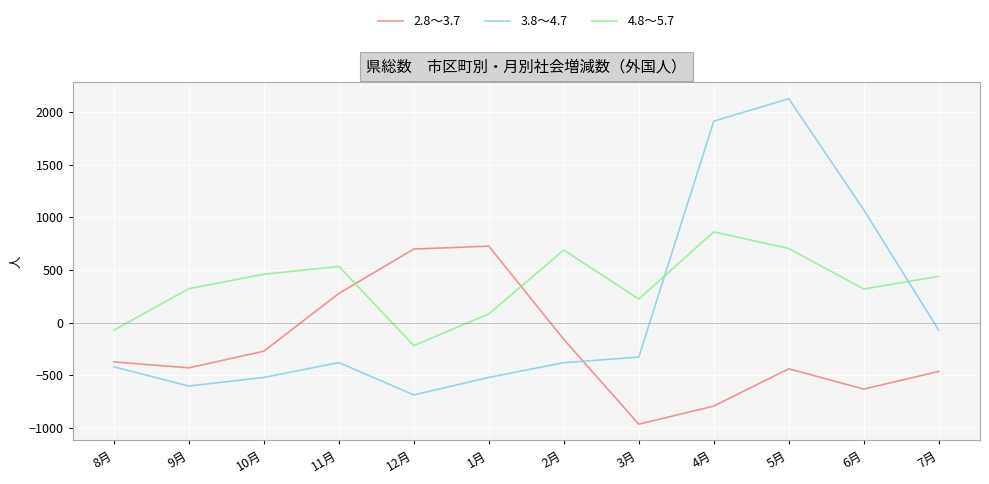

Is this an area chart (filled region under the line)?

No